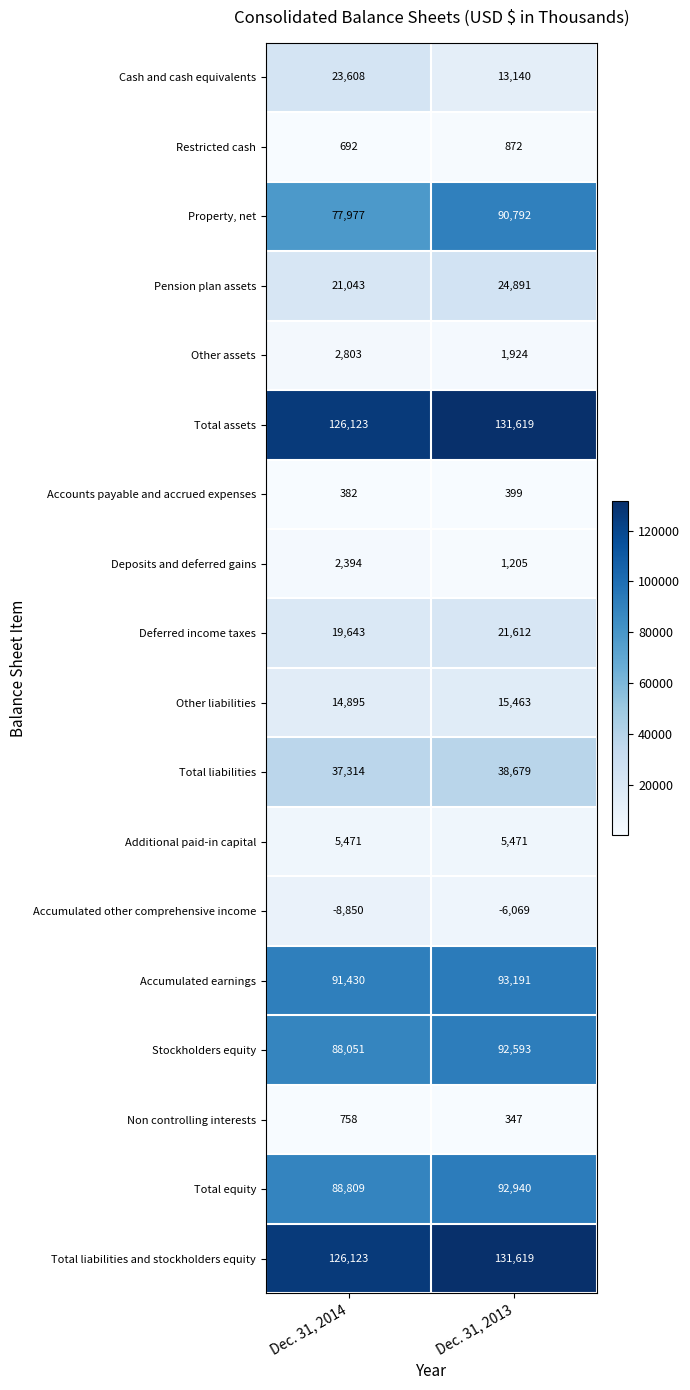

Rank the categories by Cash and cash equivalents value from highest to lowest.

Dec. 31, 2014, Dec. 31, 2013